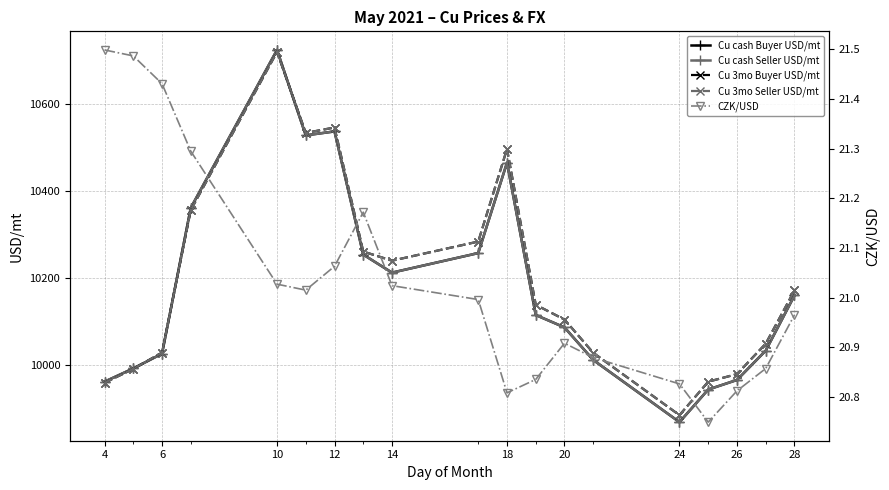

Which series has the widest spread of values?

Cu cash Buyer USD/mt